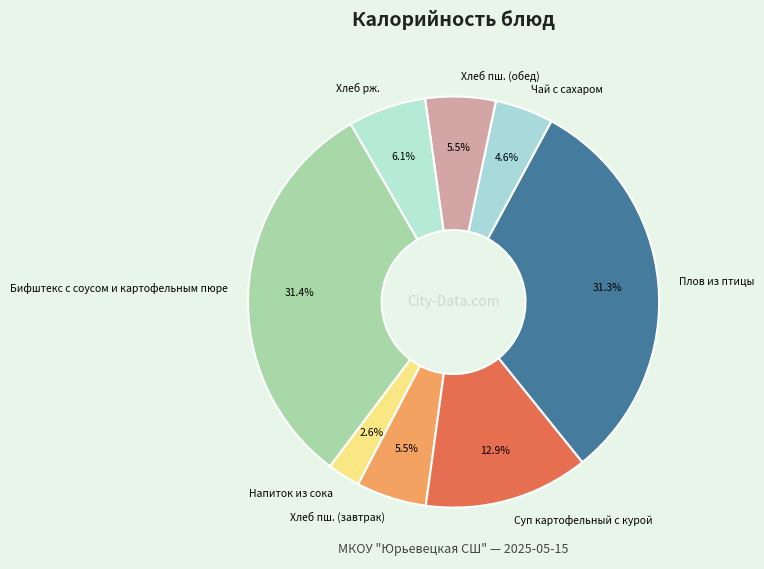

Which slice is the smallest?

Напиток из сока